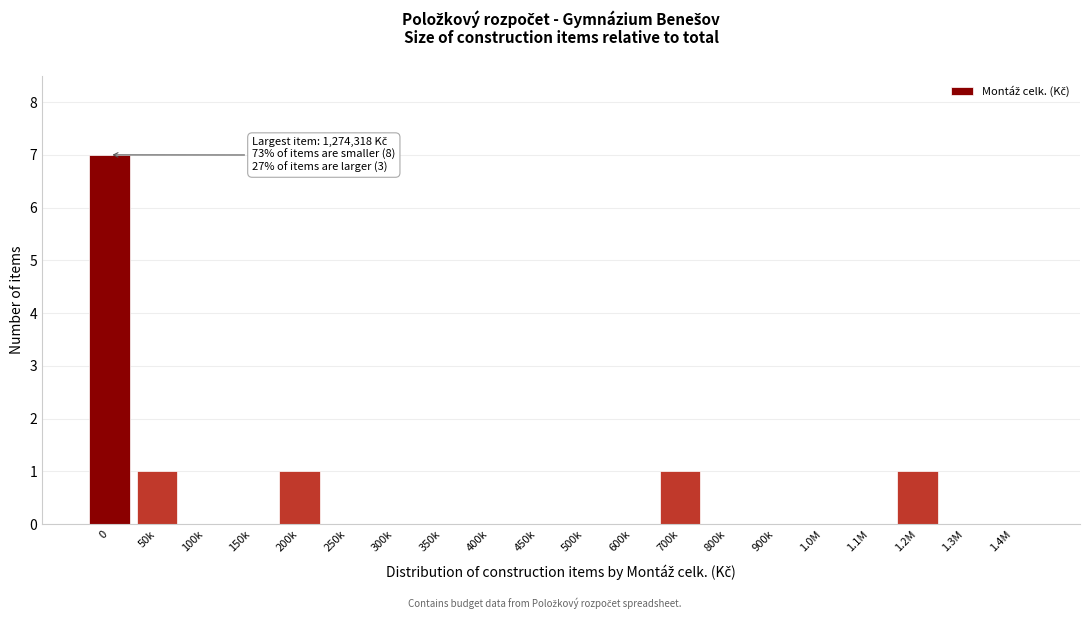

Reading left to right, transcribe all the data shown in this chart.

0=7	50k=1	100k=0	150k=0	200k=1	250k=0	300k=0	350k=0	400k=0	450k=0	500k=0	600k=0	700k=1	800k=0	900k=0	1.0M=0	1.1M=0	1.2M=1	1.3M=0	1.4M=0